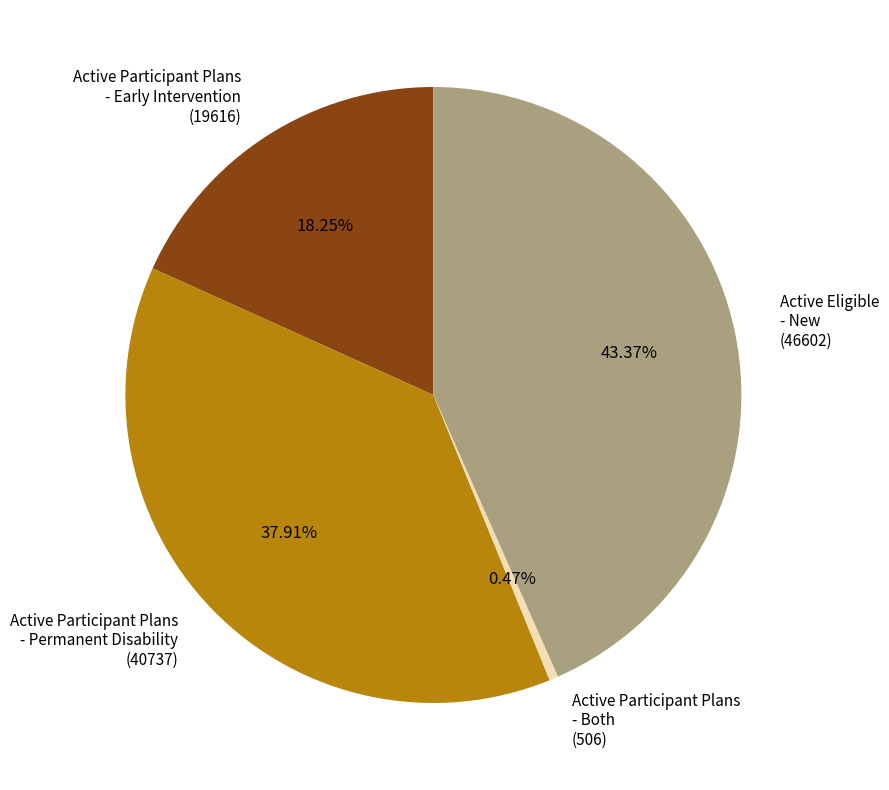

Is there a majority slice in this chart?

No